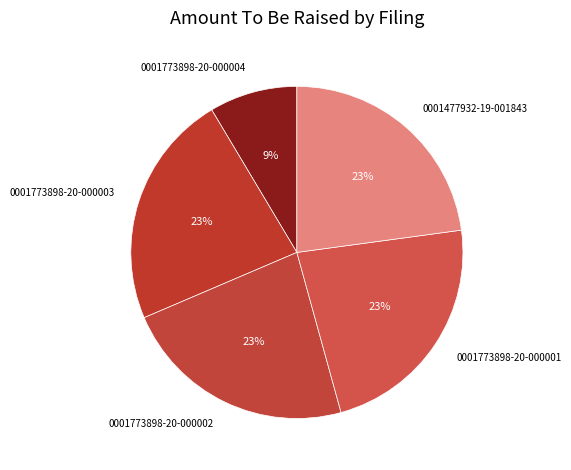

To the nearest percent, what is the average slice percentage?

20%